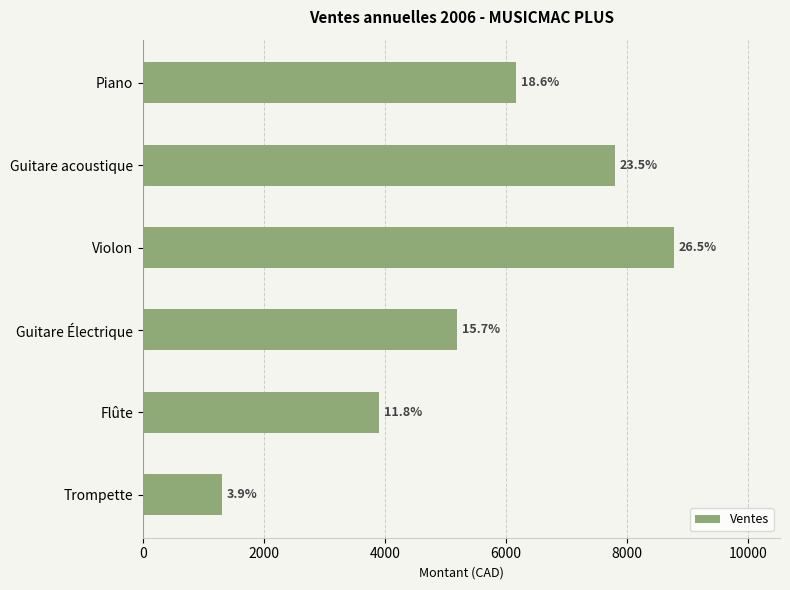

How many bars are there in total?

6